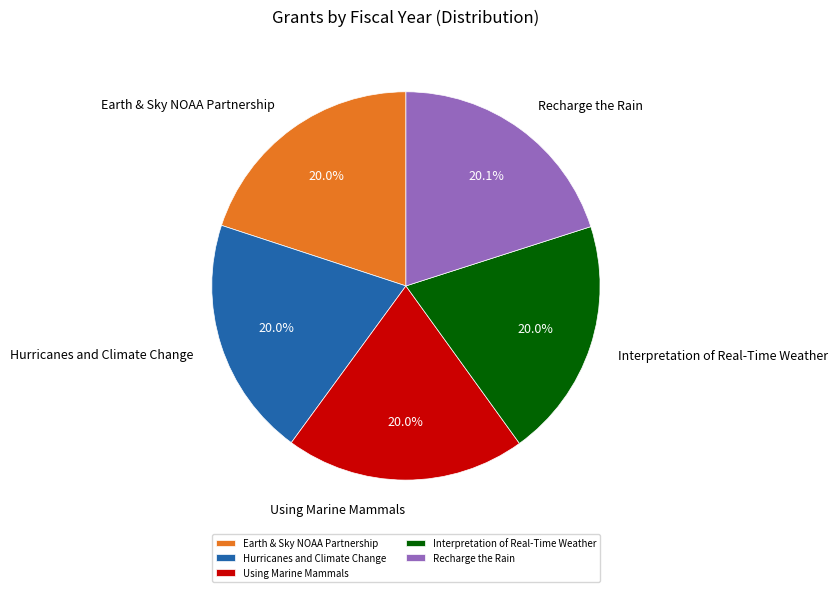

Is it true that Earth & Sky NOAA Partnership is 25% of the pie?

False